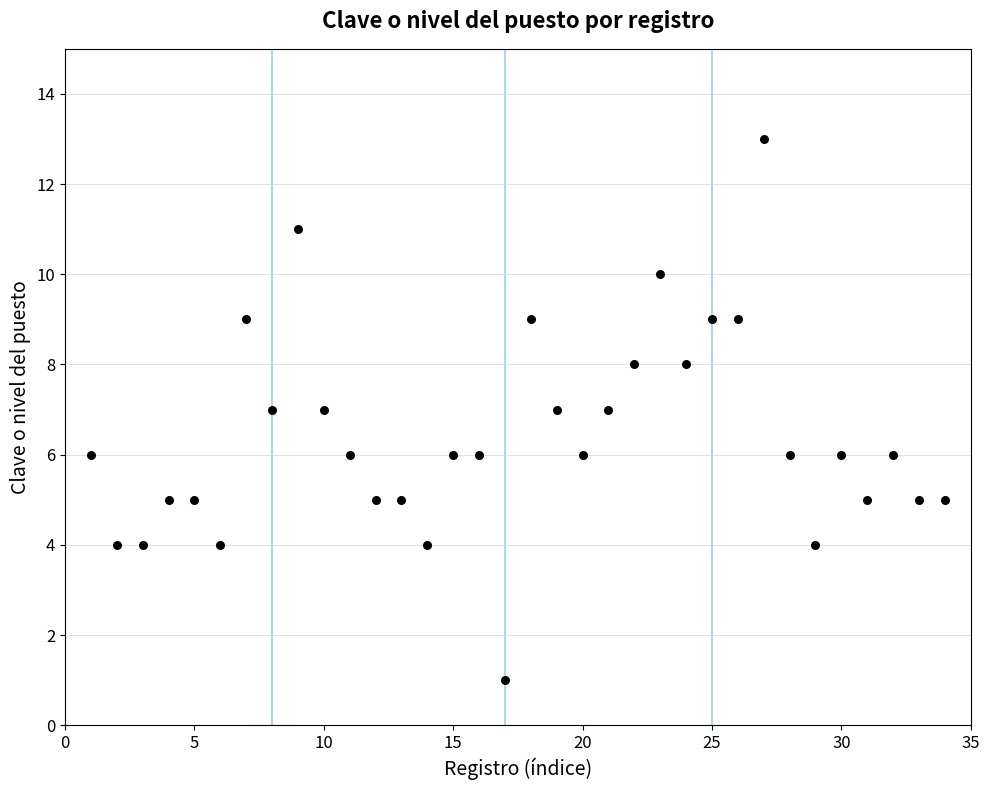

What is the range of X values (max minus min)?

33